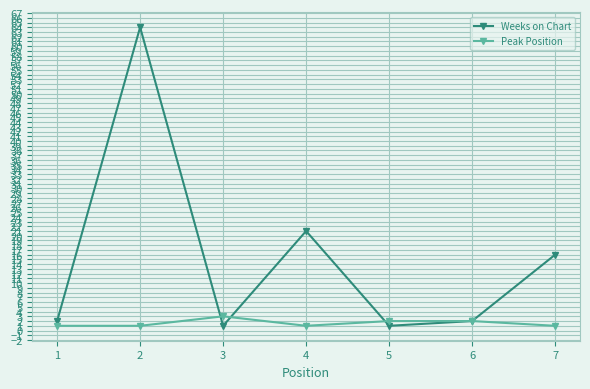

Which series has the largest range (max minus min)?

Weeks on Chart